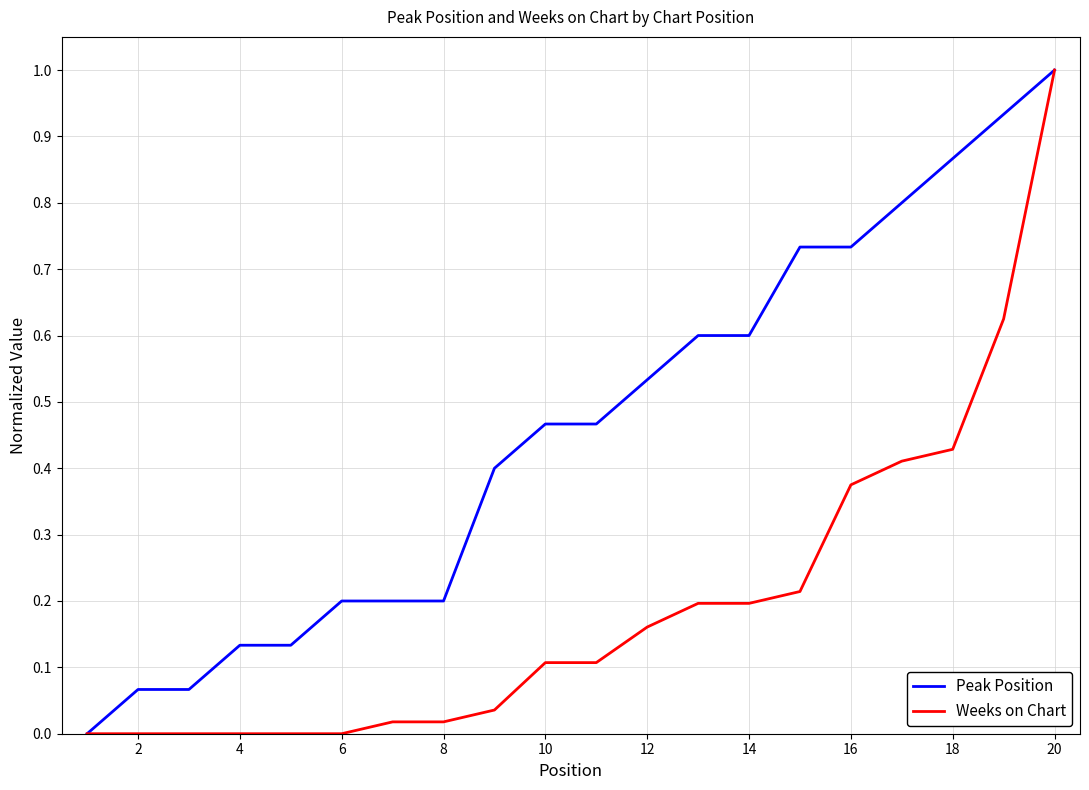

Which series has the largest total across all categories?

Peak Position